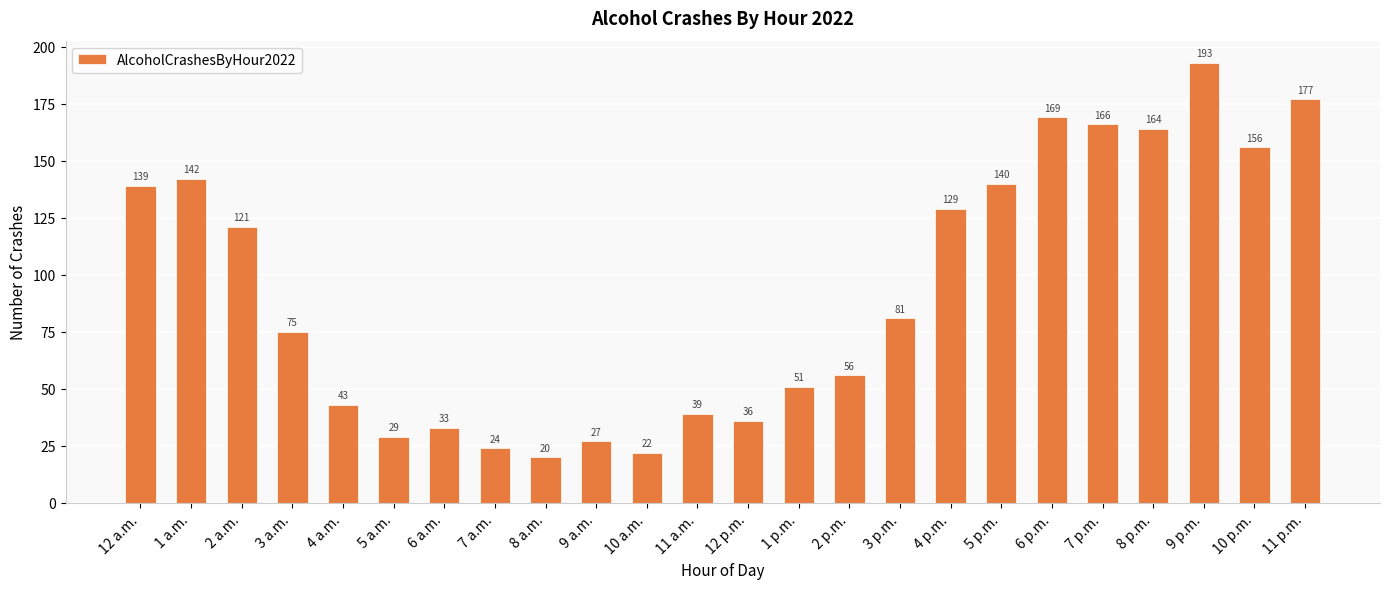

Between 8 a.m. and 9 a.m., which is larger?

9 a.m.